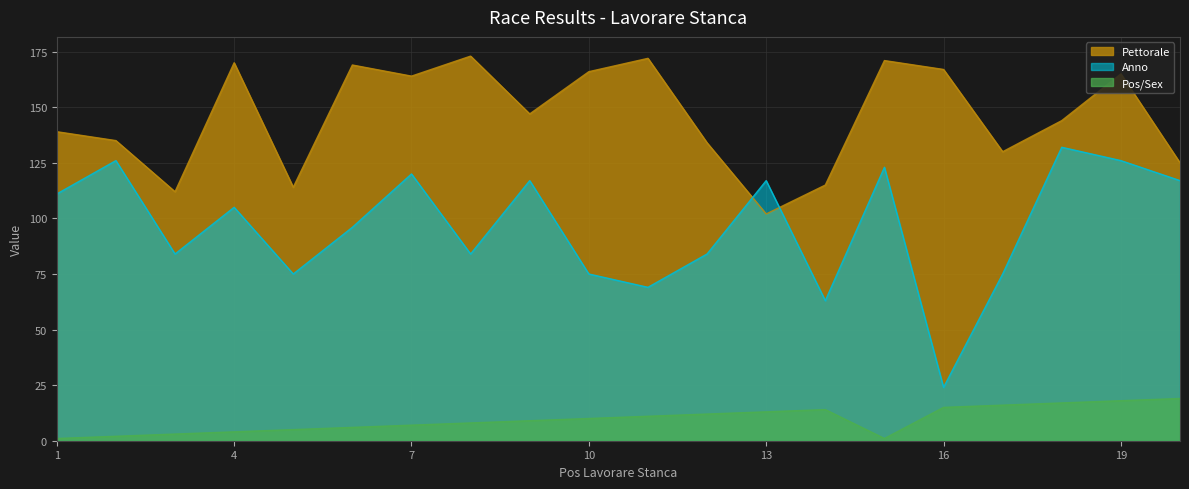

List the series in order of their peak value, lowest first.

Pos/Sex, Anno, Pettorale